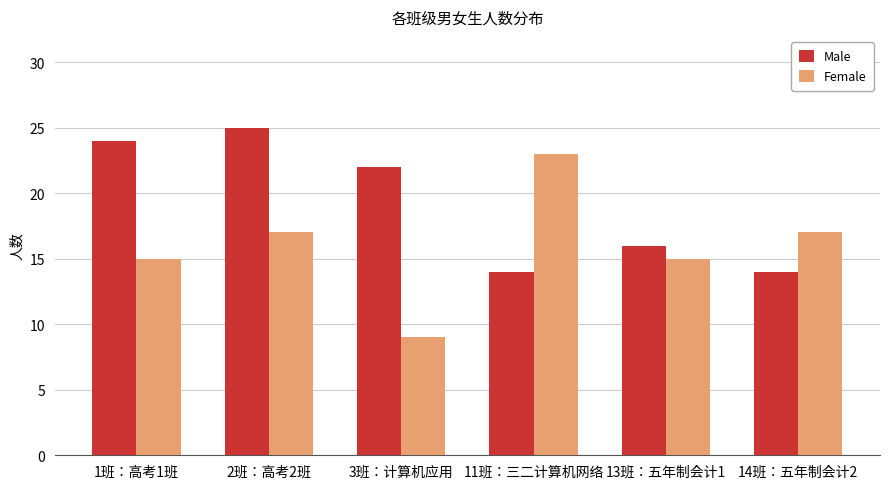

Which category has the lowest value in the Female series?

3班：计算机应用